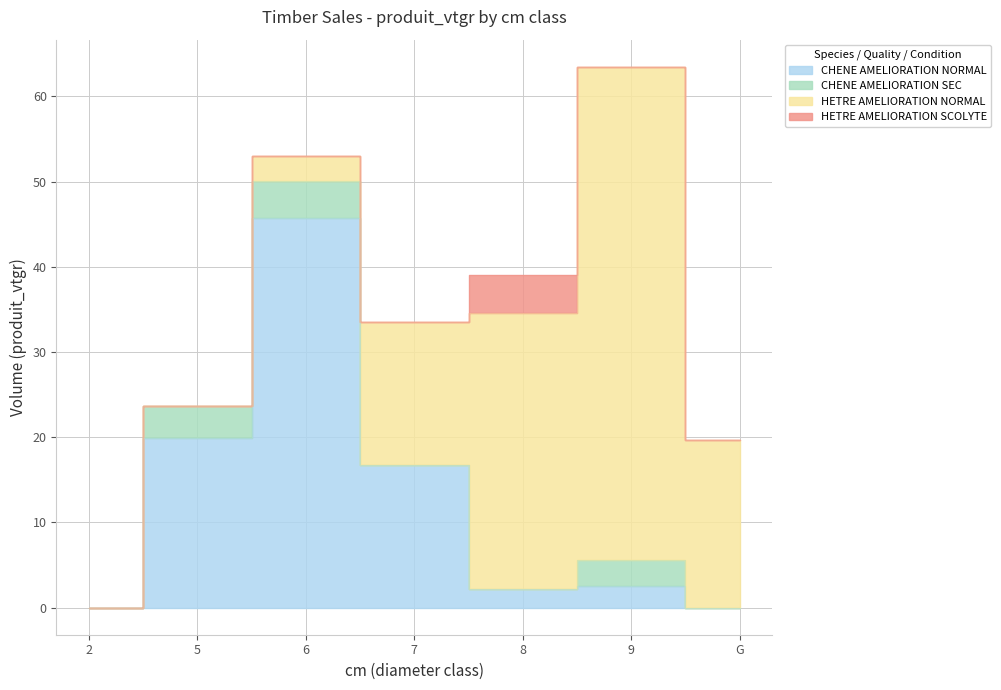

Rank the categories by CHENE AMELIORATION NORMAL value from highest to lowest.

6, 5, 7, 9, 8, 2, G